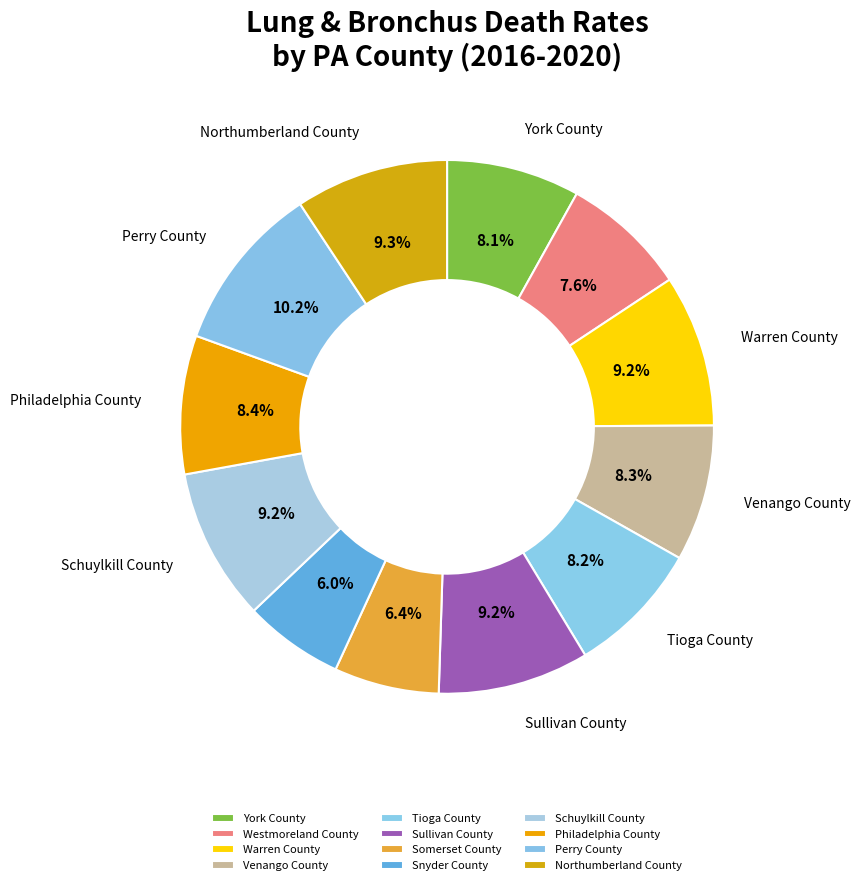

To the nearest percent, what is the difference between the largest and smallest slice percentages?

4%